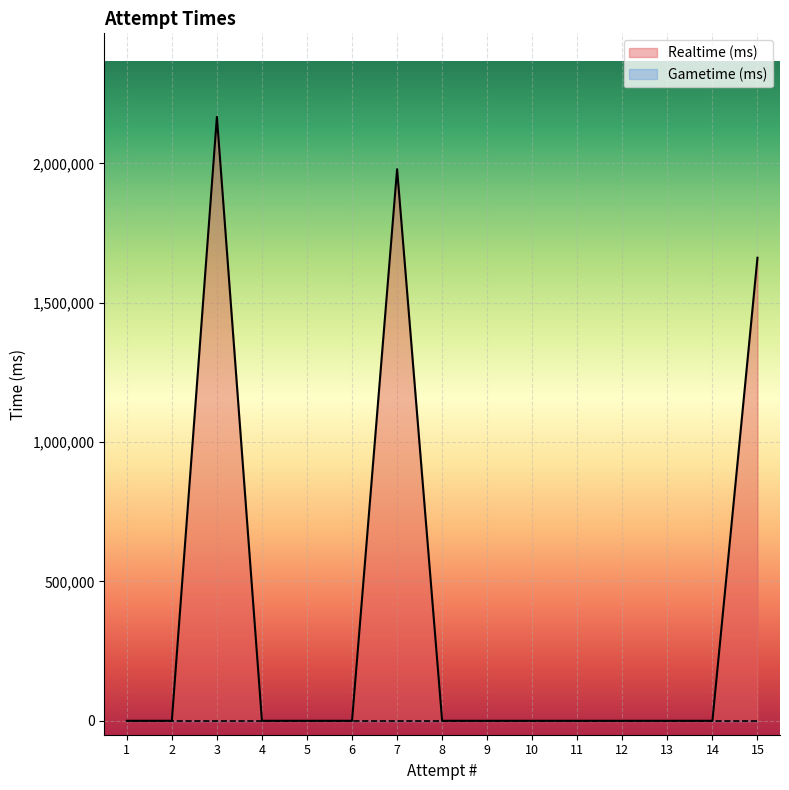

Which series has the largest range (max minus min)?

Realtime (ms)